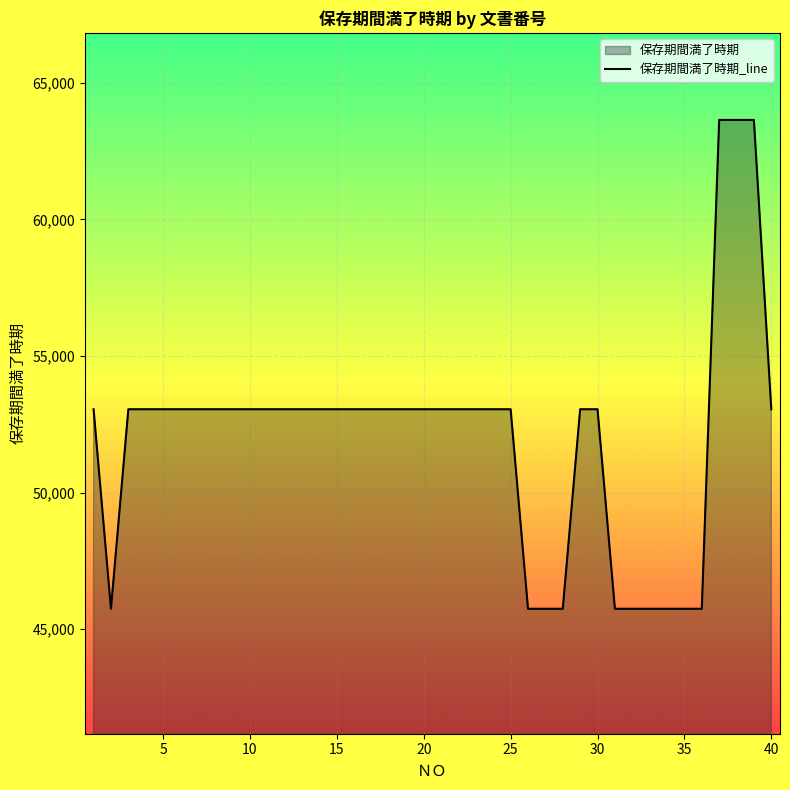

How many lines are shown in the chart?

1